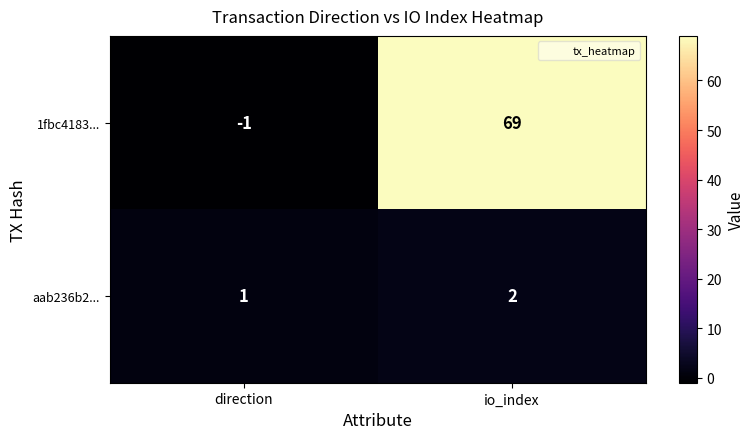

At direction, list the series in order from smallest to largest.

1fbc4183..., aab236b2...